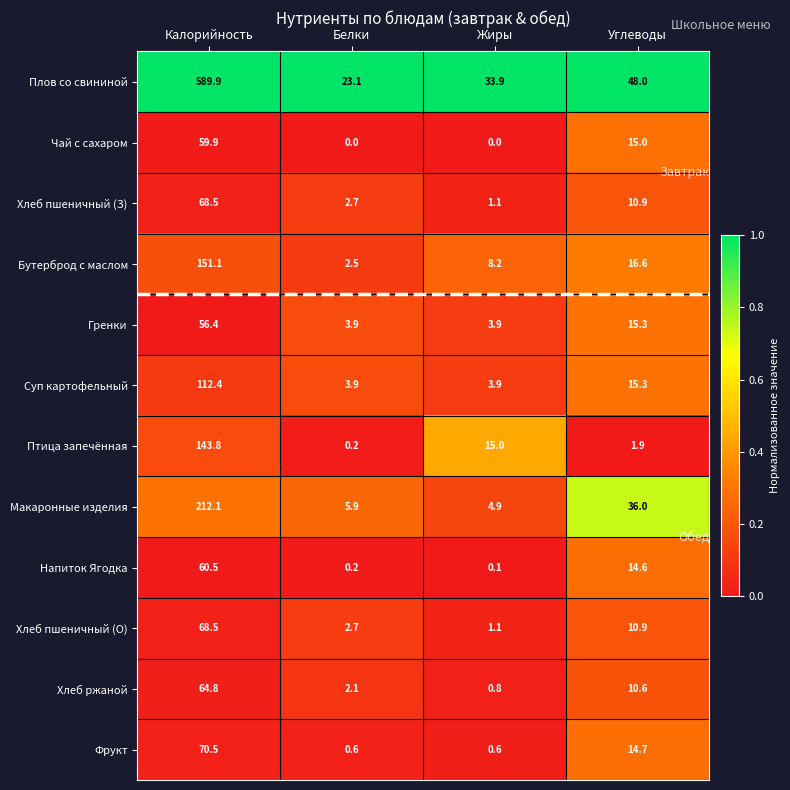

True or false: Хлеб ржаной has a value of 0.4 at Жиры.

False